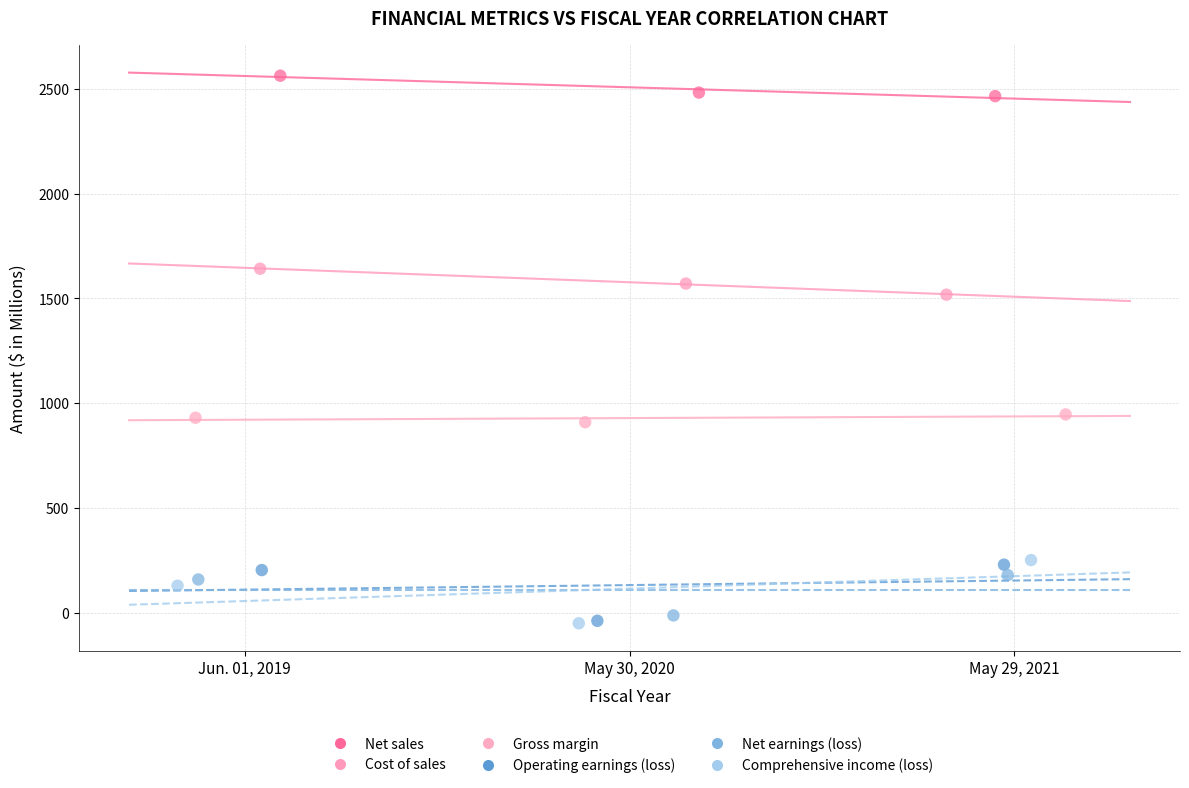

Which series contains the highest Y value?

Net sales